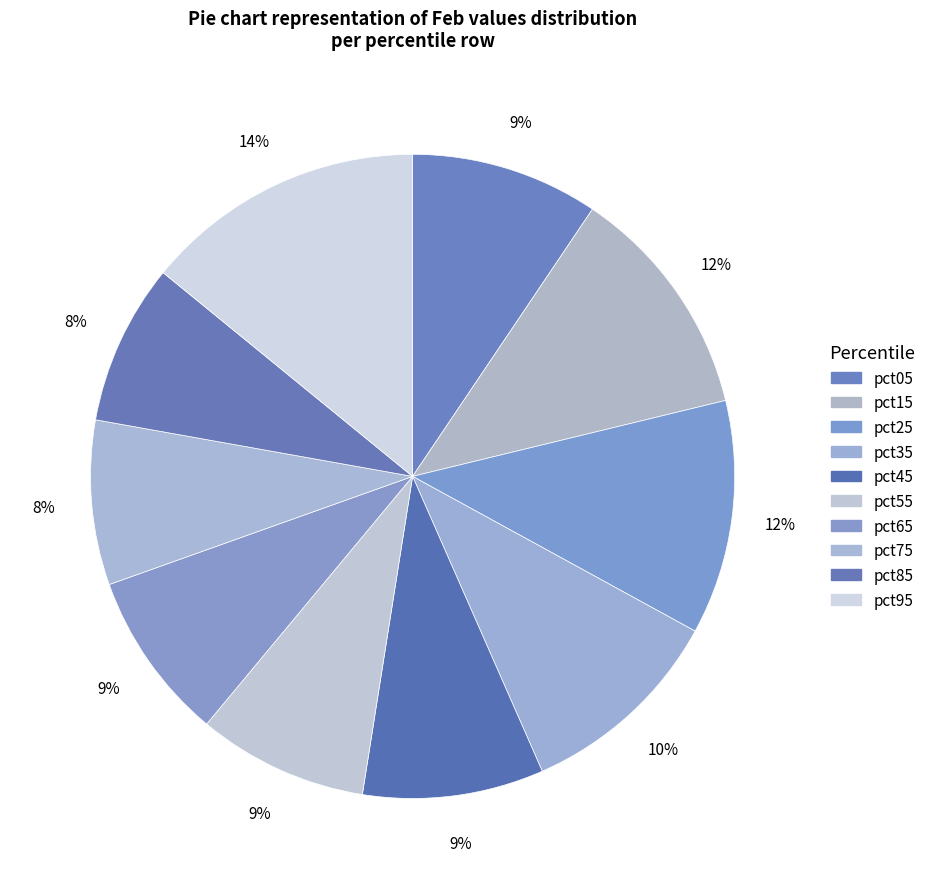

What portion of the pie excludes pct95?

85.9%